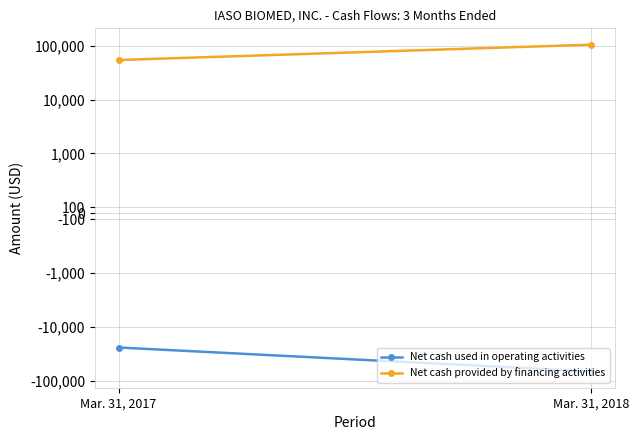

Is it true that Net cash provided by financing activities equals 104000 at Mar. 31, 2018?

True